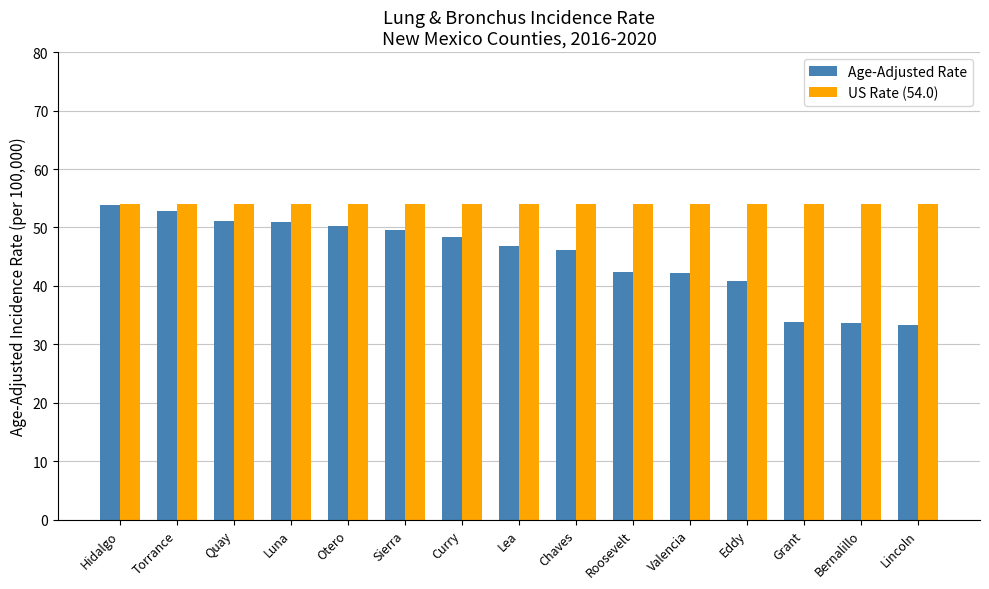

How many distinct data groups are displayed?

2